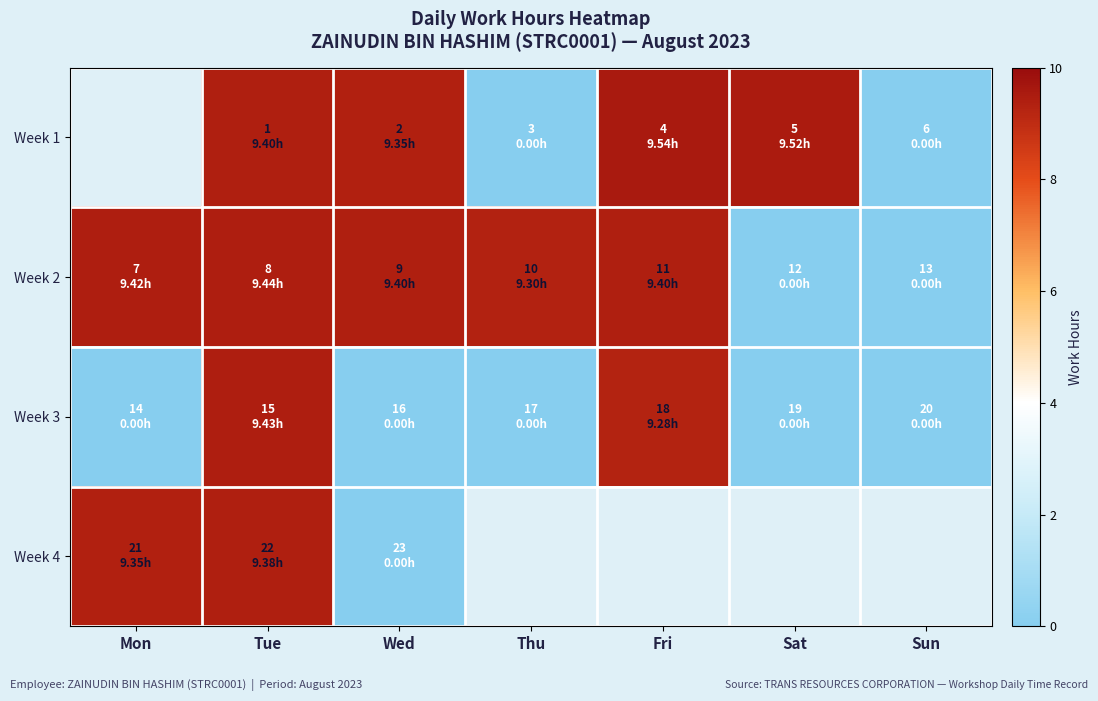

The value of Week 3 at Sat is 0.0. True or false?

True